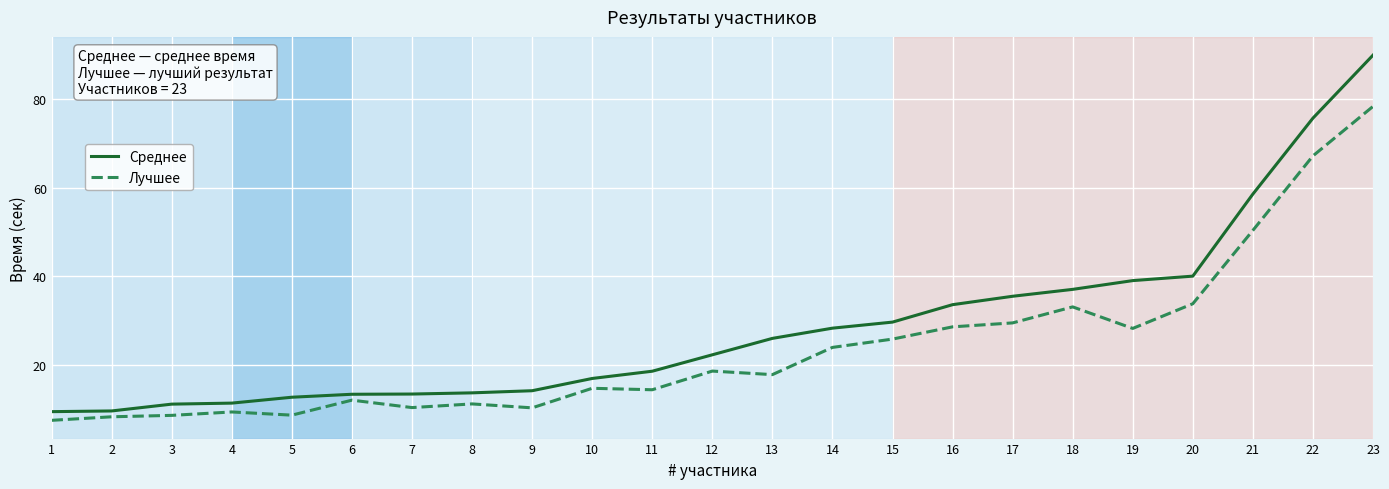

Rank the series by their average value, from highest to lowest.

Среднее, Лучшее